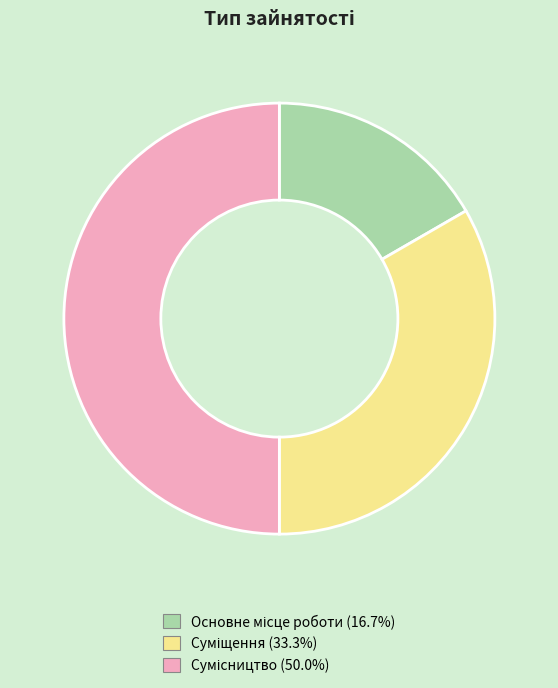

To the nearest percent, what percentage of the pie is Суміщення?

33%